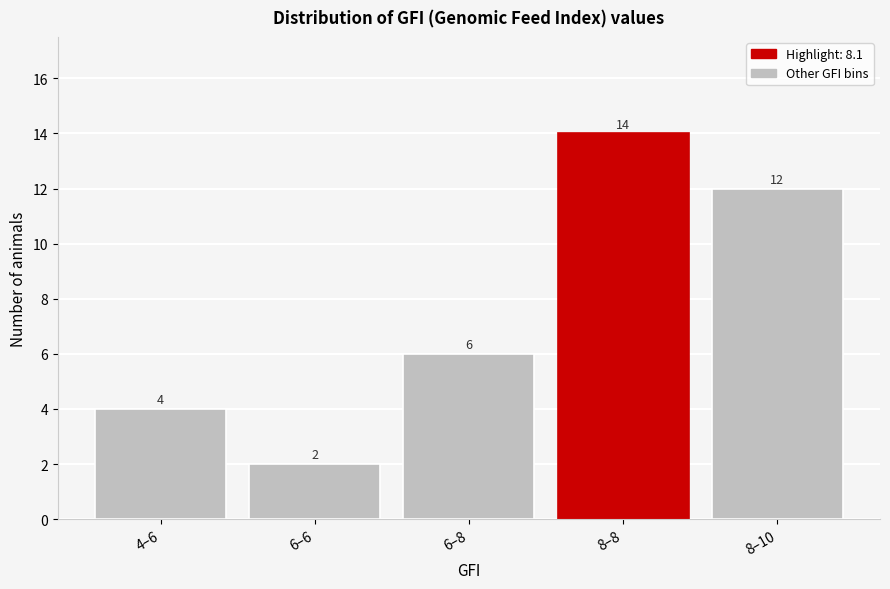

Reading left to right, extract all data points from this chart.

4–6=4	6–6=2	6–8=6	8–8=14	8–10=12